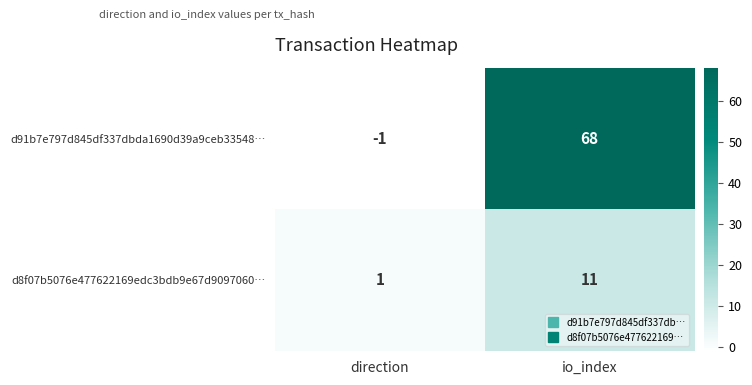

What is the total value across all series at io_index?

79